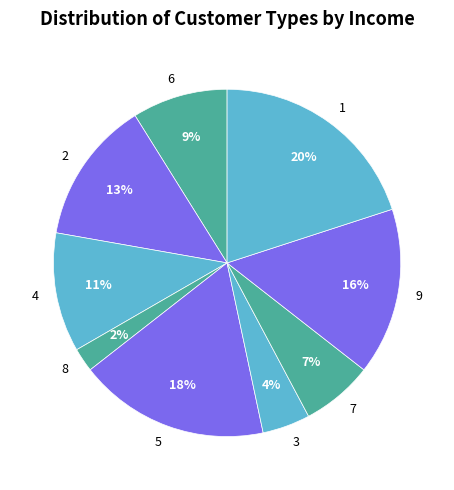

Do 9 and 3 together represent more than half of the pie?

No